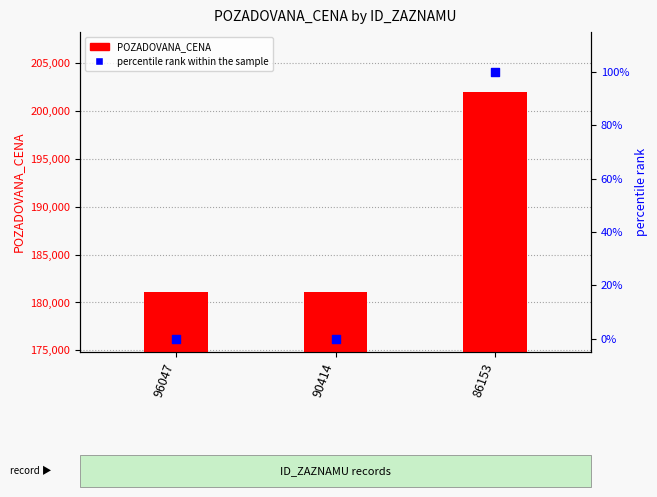

Which series contains the lowest Y value?

percentile rank within the sample